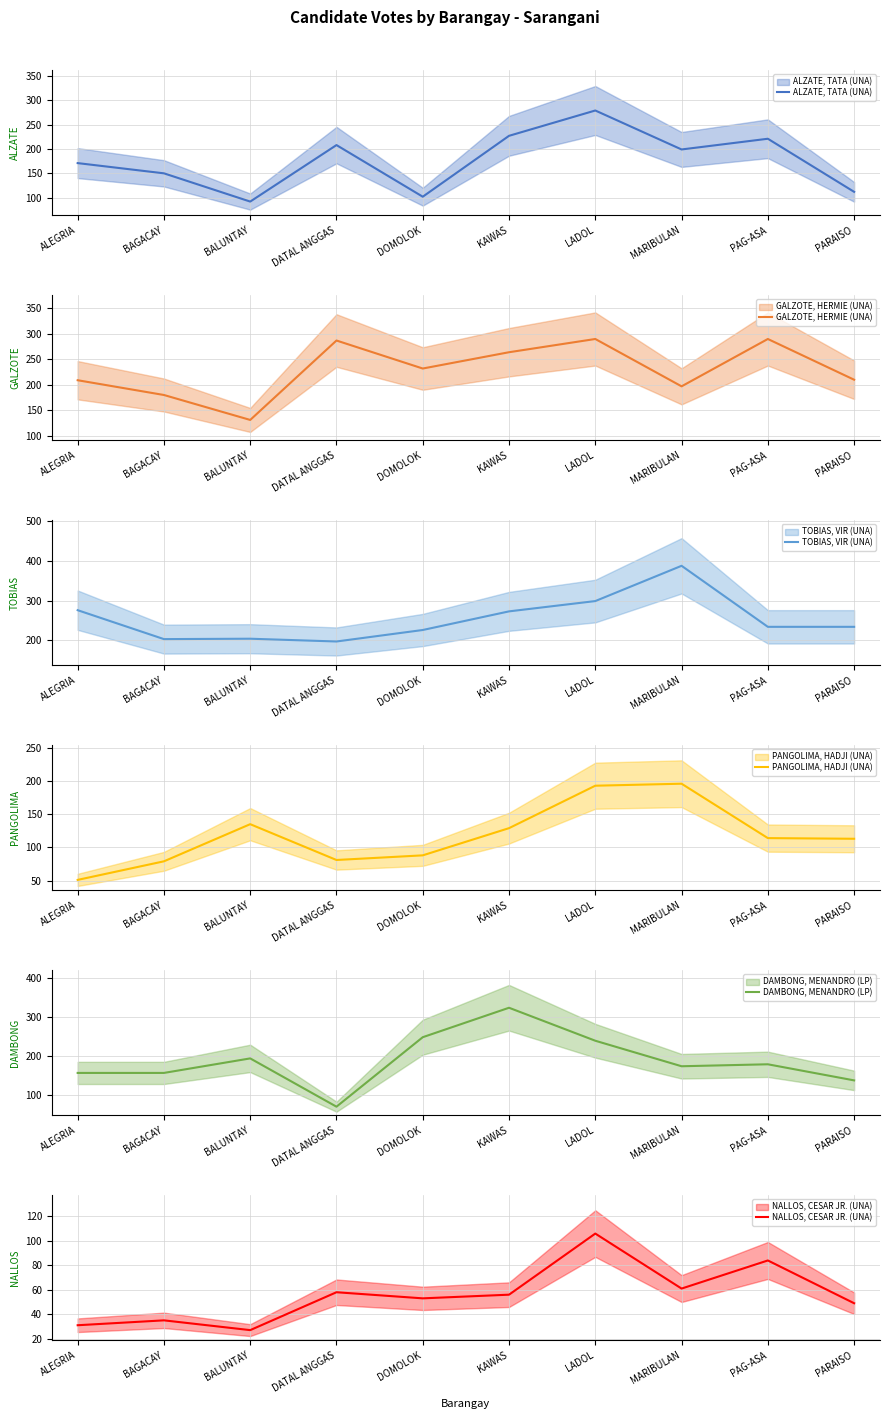

What is the lowest value of the TOBIAS, VIR (UNA) series?

197